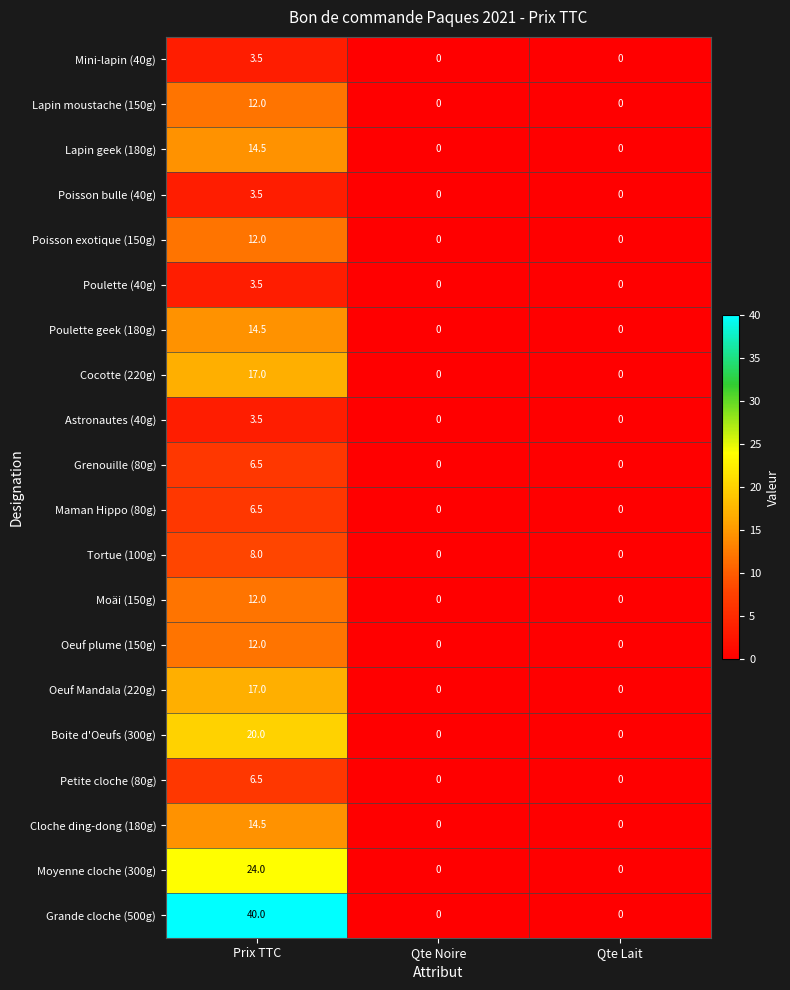

What is the total value across all series at Prix TTC?

251.0